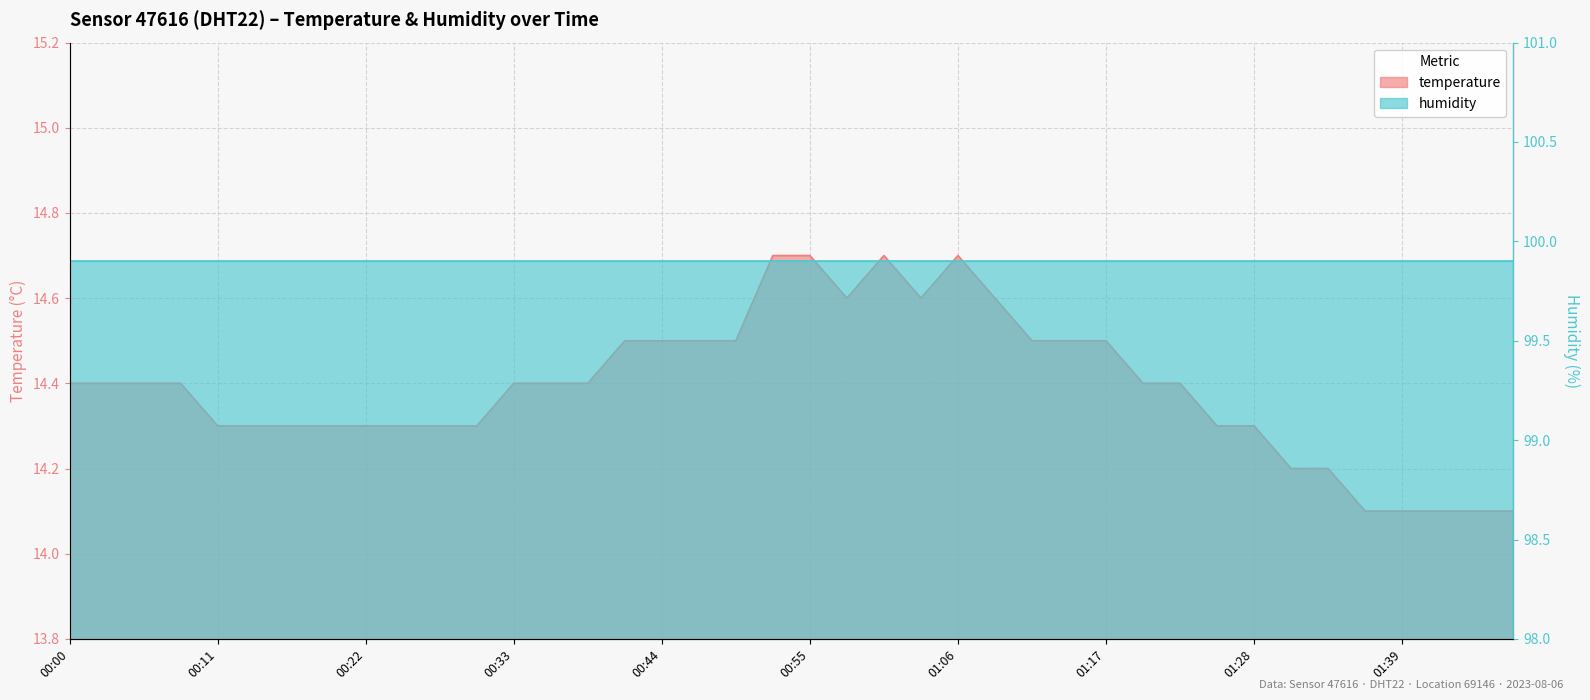

Between 00:49 and 01:20, which is larger?

00:49